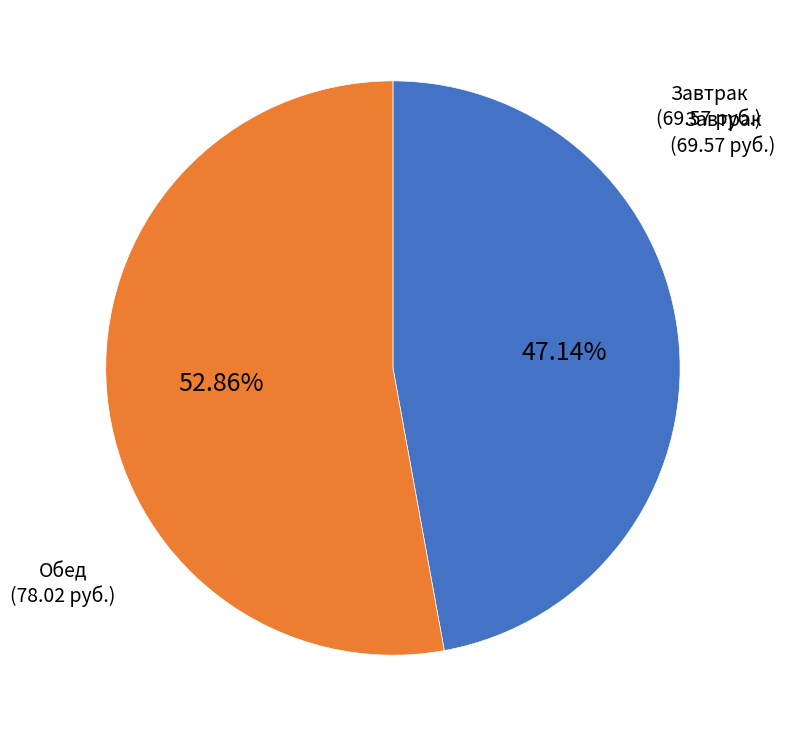

How many segments does this pie chart have?

2